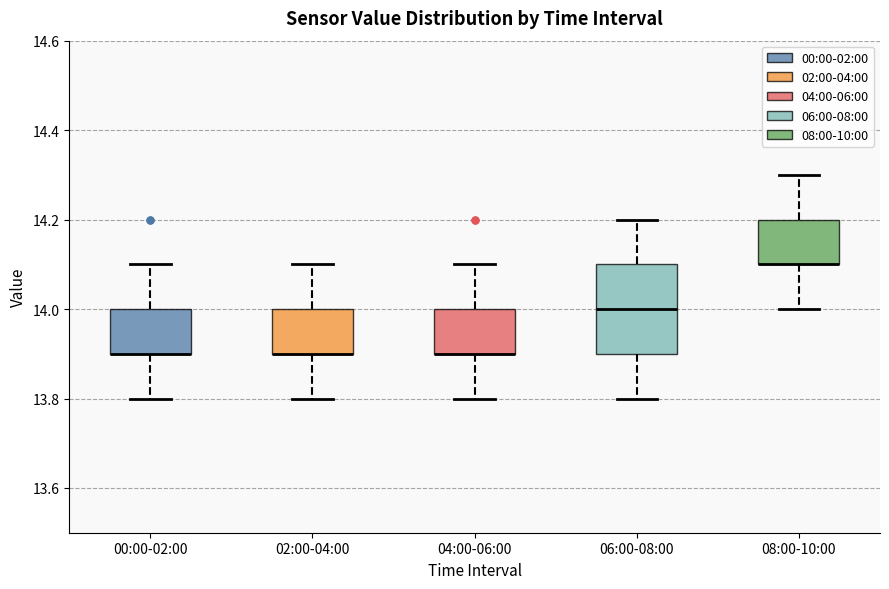

Comparing the boxes themselves (not the whiskers), which one is the tallest?

06:00-08:00